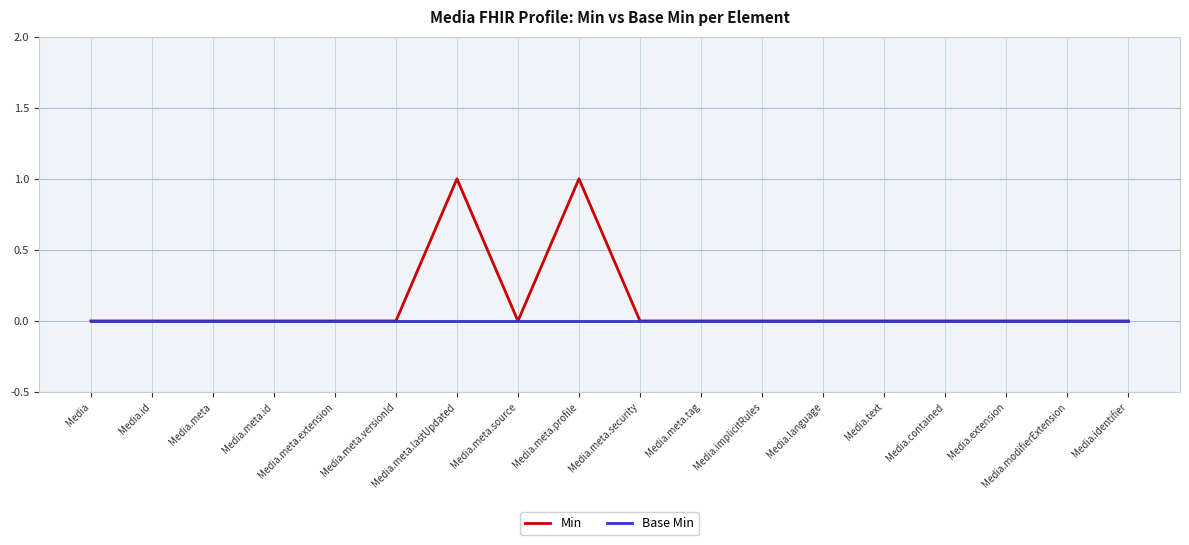

What are all the series names shown in the legend?

Min, Base Min